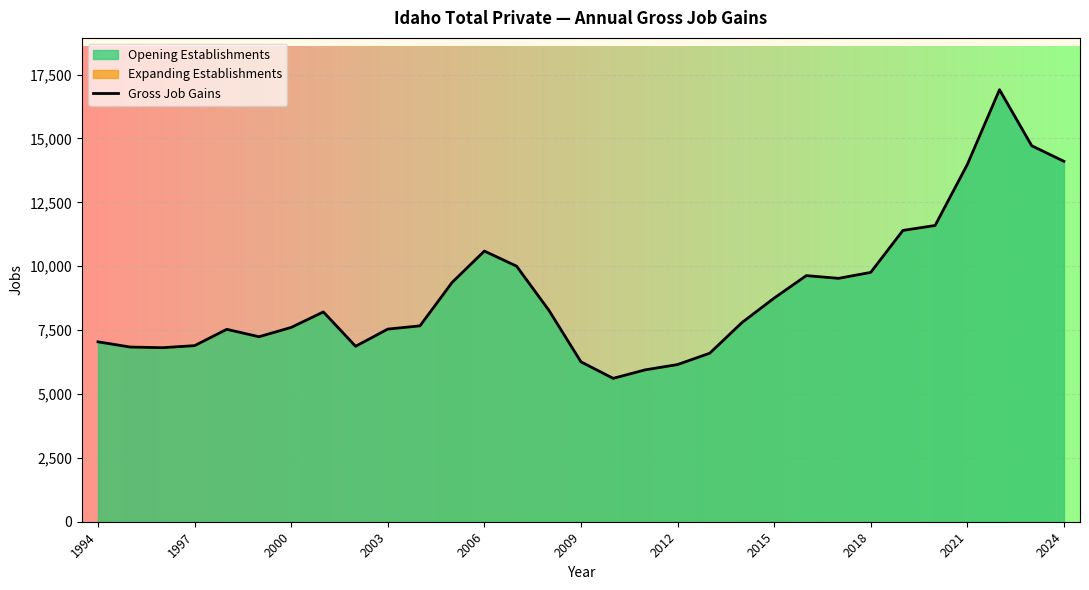

What position from the left is 22?

23